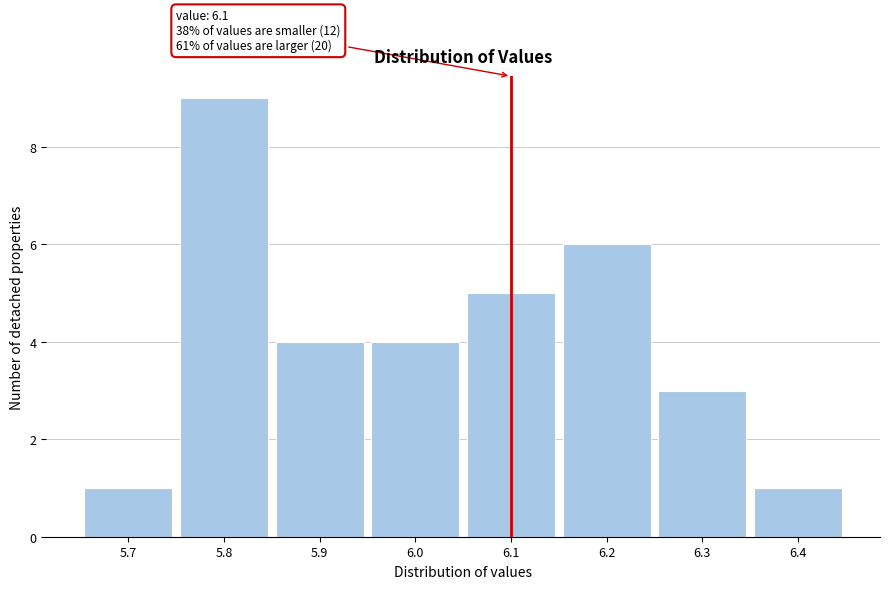

Which range on the x-axis has the tallest bar?

5.75 to 5.85